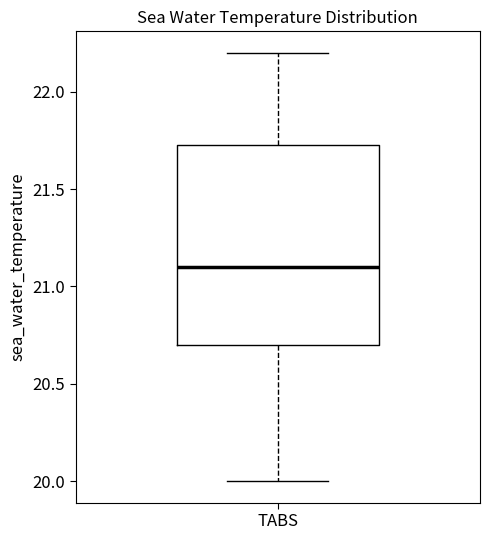

Read this box plot against the y-axis: the position of the median line, the range covered by the box, and the ends of both whiskers. The values are not printed on the chart, so give them approximately, as read against the axis.

median 21.10, box 20.70 to 21.75, whiskers 20.00 to 22.20